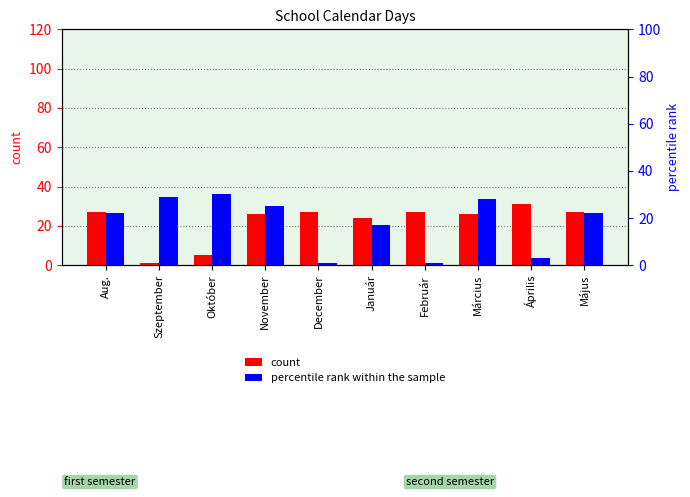

True or false: count has a value of 24 at Január.

True